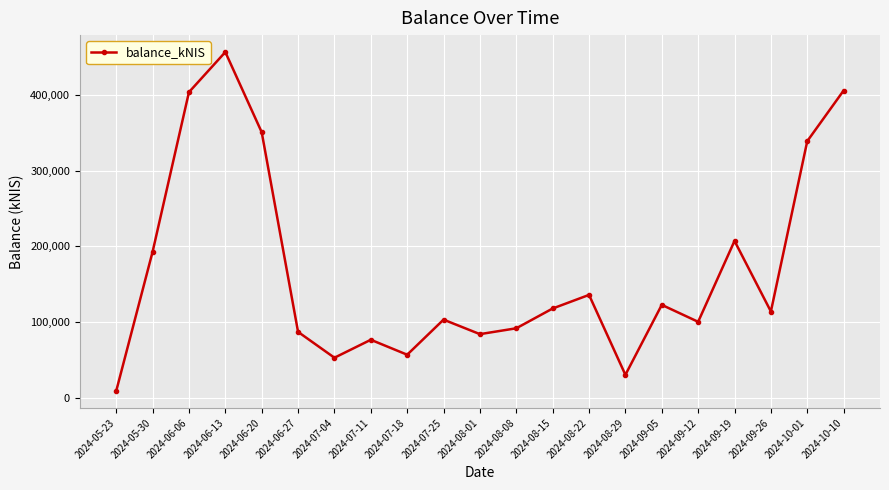

What is the sum of the values at 2024-07-11 and 2024-07-25?

179978.5